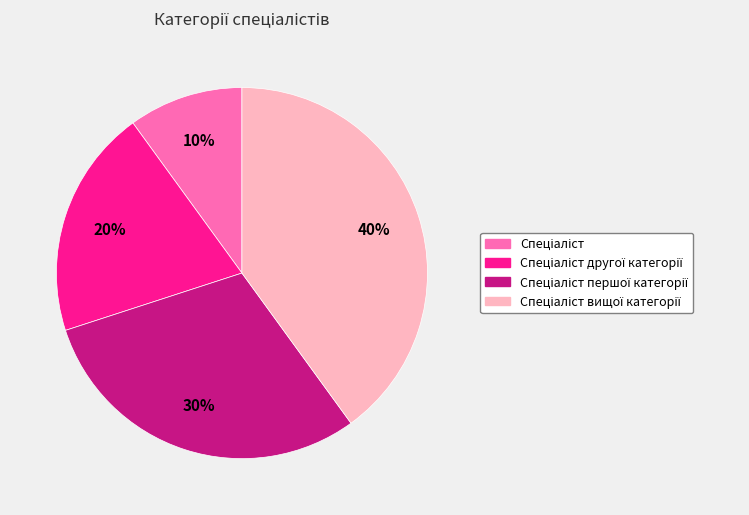

Is there a majority slice in this chart?

No